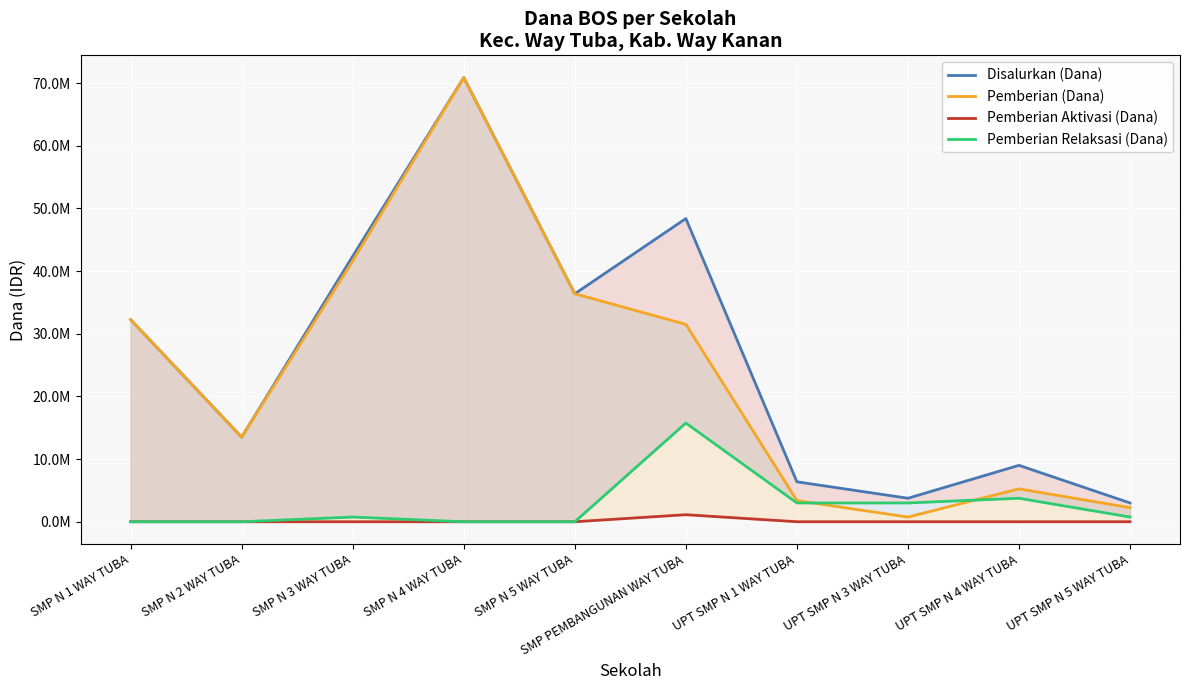

Reading left to right, transcribe all the data shown in this chart.

Disalurkan (Dana): SMP N 1 WAY TUBA=32250000	SMP N 2 WAY TUBA=13500000	SMP N 3 WAY TUBA=42375000	SMP N 4 WAY TUBA=70875000	SMP N 5 WAY TUBA=36375000	SMP PEMBANGUNAN WAY TUBA=48375000	UPT SMP N 1 WAY TUBA=6375000	UPT SMP N 3 WAY TUBA=3750000	UPT SMP N 4 WAY TUBA=9000000	UPT SMP N 5 WAY TUBA=3000000
Pemberian (Dana): SMP N 1 WAY TUBA=32250000	SMP N 2 WAY TUBA=13500000	SMP N 3 WAY TUBA=41625000	SMP N 4 WAY TUBA=70875000	SMP N 5 WAY TUBA=36375000	SMP PEMBANGUNAN WAY TUBA=31500000	UPT SMP N 1 WAY TUBA=3375000	UPT SMP N 3 WAY TUBA=750000	UPT SMP N 4 WAY TUBA=5250000	UPT SMP N 5 WAY TUBA=2250000
Pemberian Aktivasi (Dana): SMP N 1 WAY TUBA=0	SMP N 2 WAY TUBA=0	SMP N 3 WAY TUBA=0	SMP N 4 WAY TUBA=0	SMP N 5 WAY TUBA=0	SMP PEMBANGUNAN WAY TUBA=1125000	UPT SMP N 1 WAY TUBA=0	UPT SMP N 3 WAY TUBA=0	UPT SMP N 4 WAY TUBA=0	UPT SMP N 5 WAY TUBA=0
Pemberian Relaksasi (Dana): SMP N 1 WAY TUBA=0	SMP N 2 WAY TUBA=0	SMP N 3 WAY TUBA=750000	SMP N 4 WAY TUBA=0	SMP N 5 WAY TUBA=0	SMP PEMBANGUNAN WAY TUBA=15750000	UPT SMP N 1 WAY TUBA=3000000	UPT SMP N 3 WAY TUBA=3000000	UPT SMP N 4 WAY TUBA=3750000	UPT SMP N 5 WAY TUBA=750000